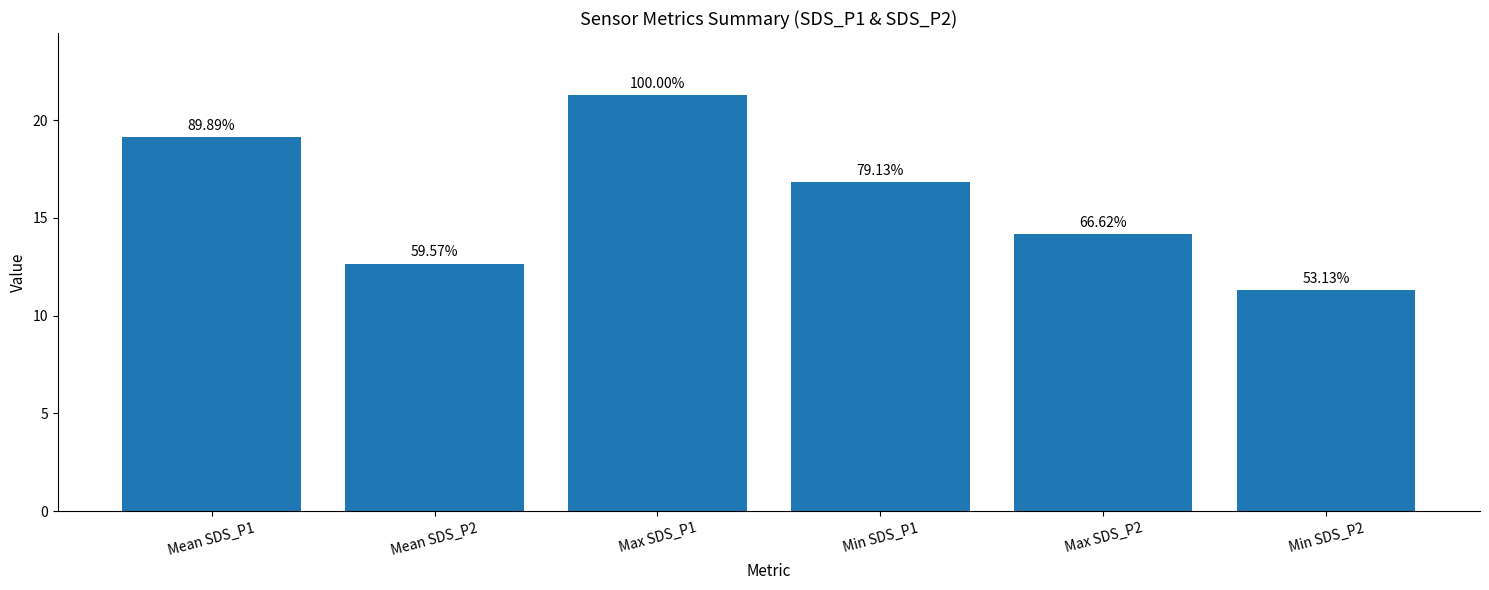

What is the change in value from Min SDS_P1 to Max SDS_P2?

-2.7